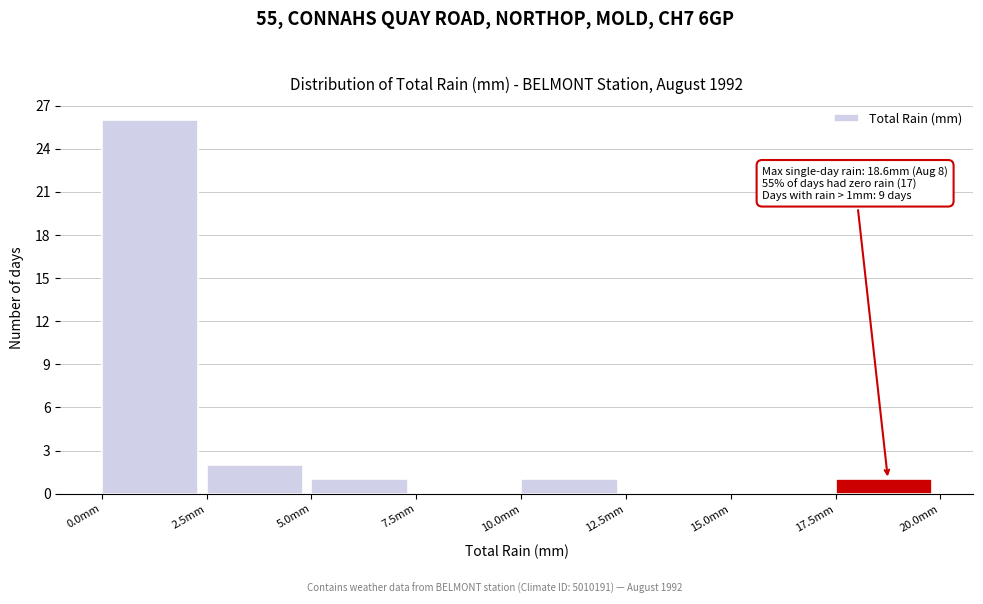

Over which range of the x-axis is the bar tallest?

0.0 to 2.5